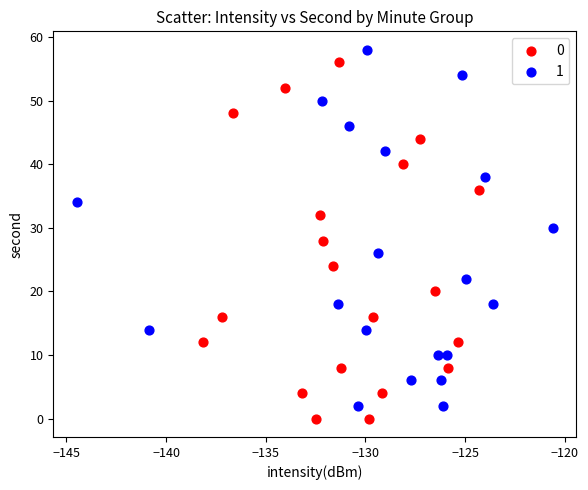

What are all the series names shown in the legend?

0, 1